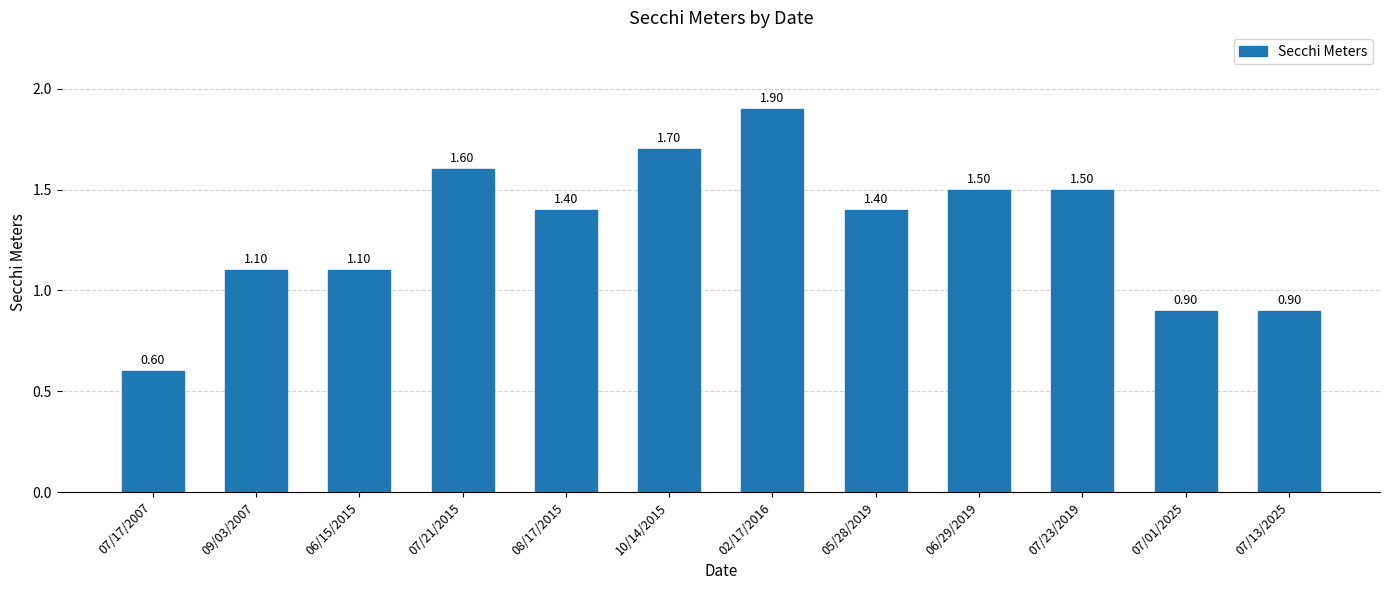

Which label corresponds to the largest value in the chart?

02/17/2016